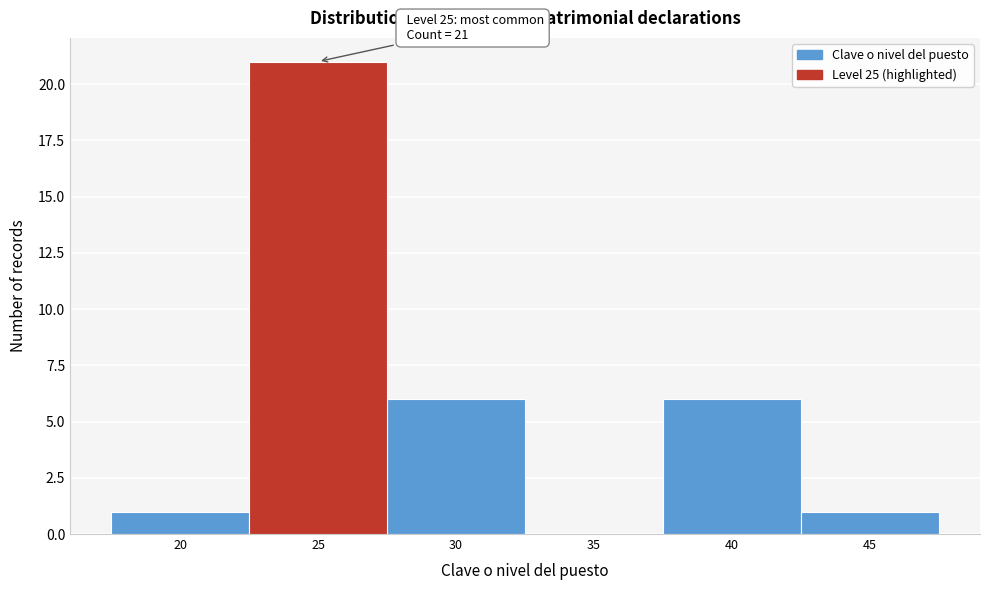

Which range on the x-axis has the tallest bar?

22.5 to 27.5